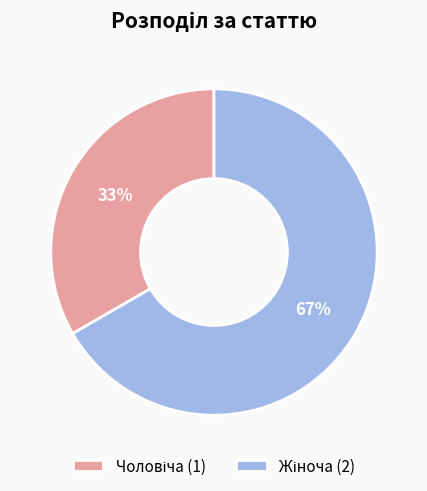

To the nearest percent, what is the average slice percentage?

50%